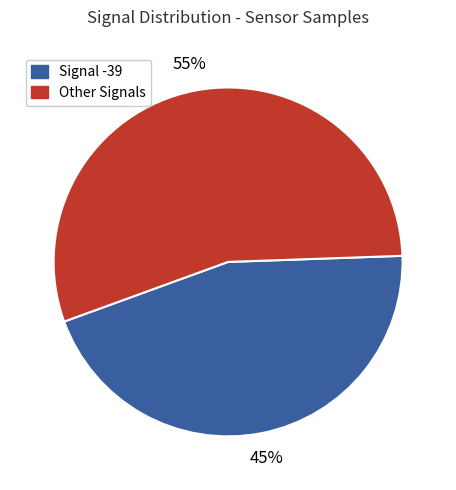

To the nearest percent, what is the average slice percentage?

50%